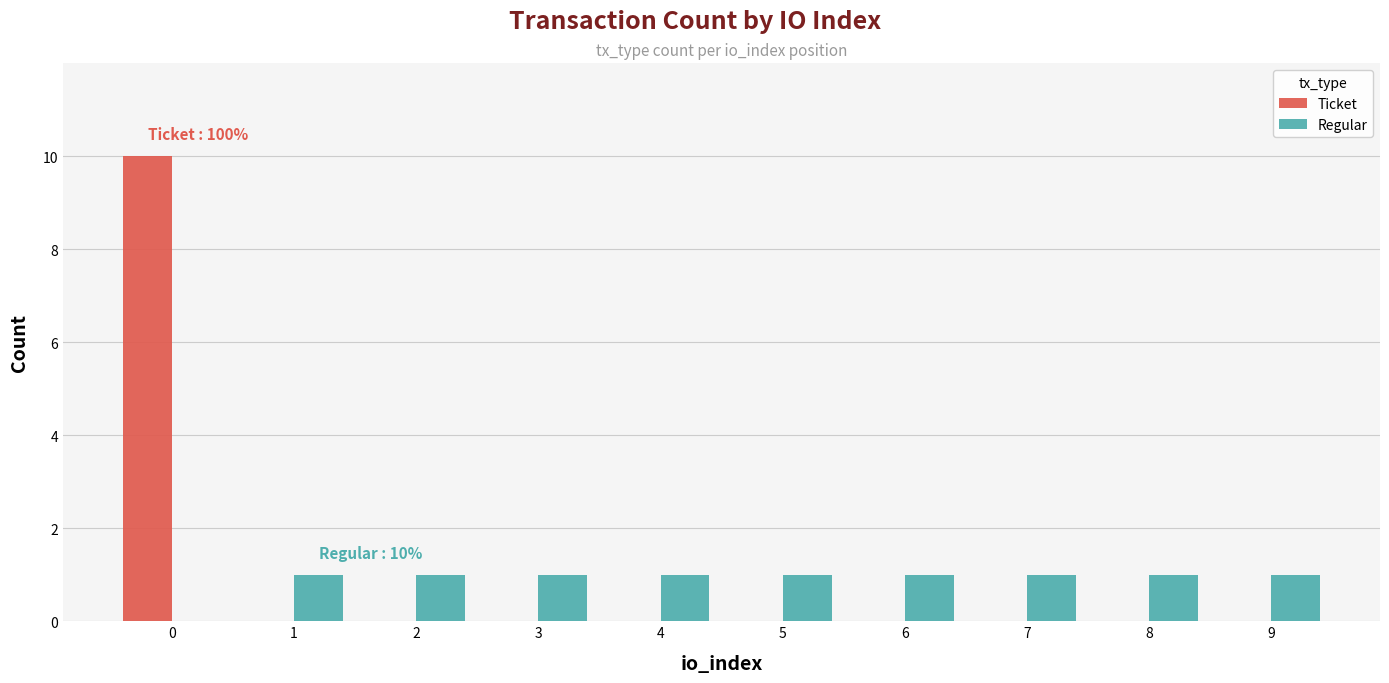

Which series has the largest total across all categories?

Ticket